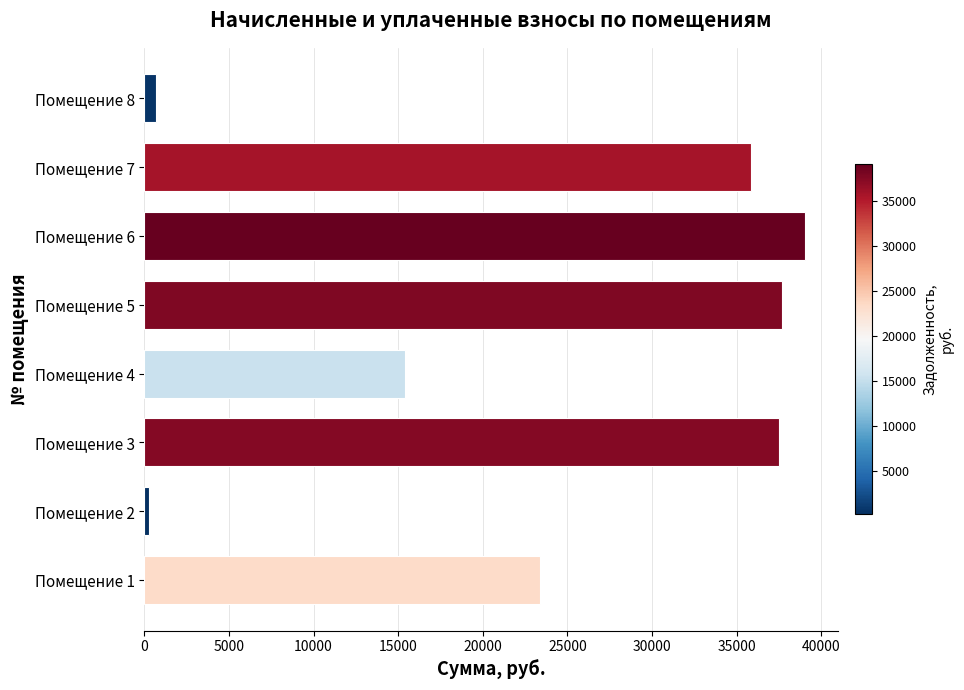

Is it true that the value at Помещение 4 is 25198.5?

False